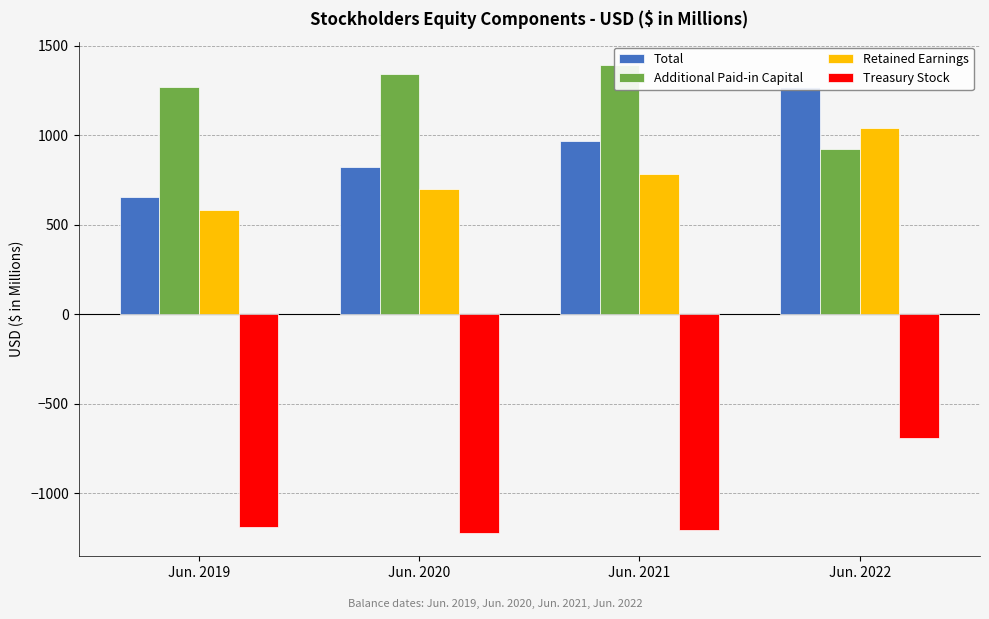

List the series in order of their peak value, highest first.

Additional Paid-in Capital, Total, Retained Earnings, Treasury Stock